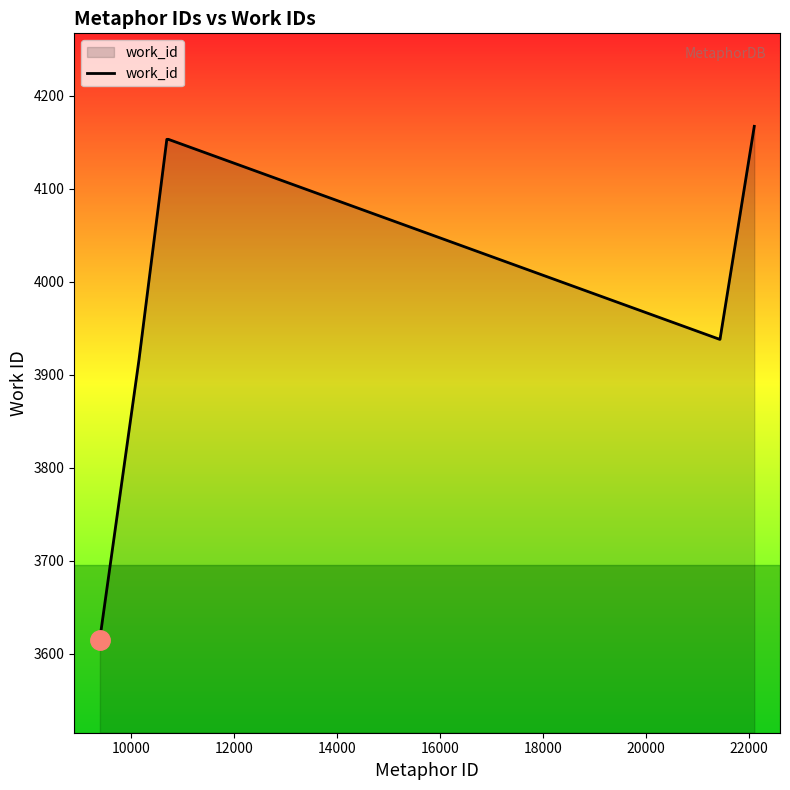

What is the difference between the maximum and minimum values?

552